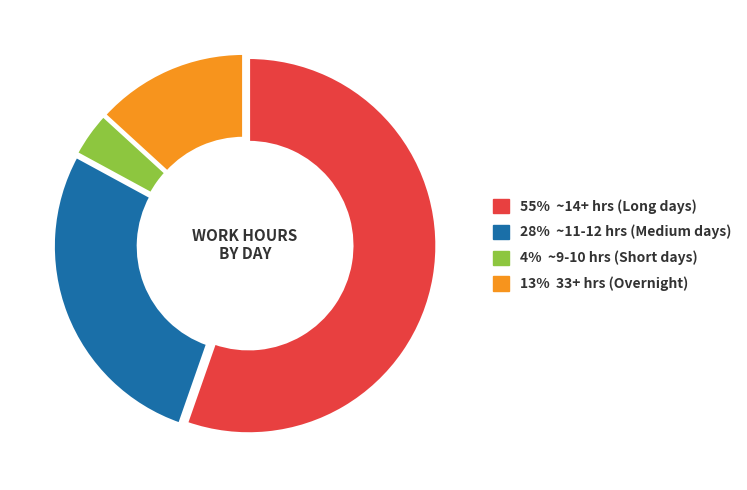

Which category has the biggest portion of the pie?

55% ~14+ hrs (Long days)